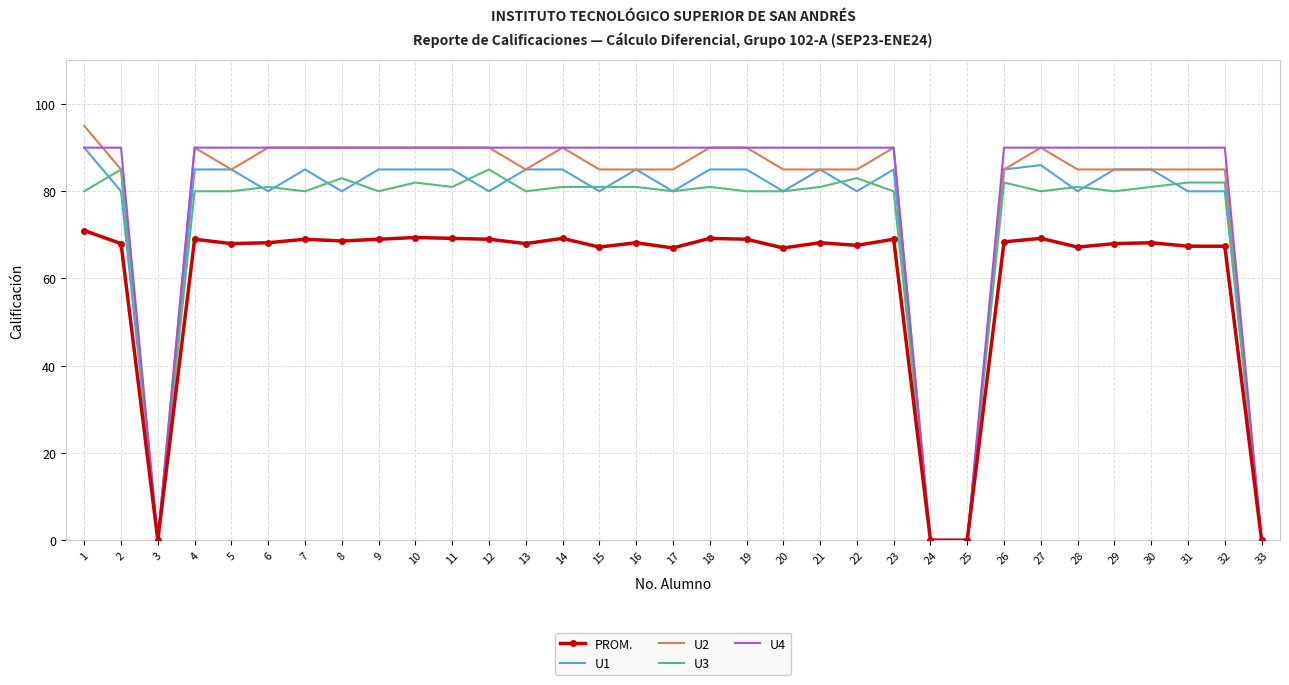

What is the difference between the highest and lowest values at 7?

21.0